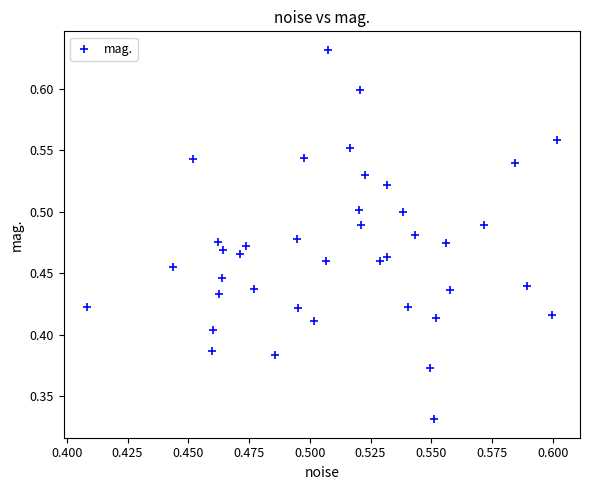

Count the number of points in this scatter plot.

40